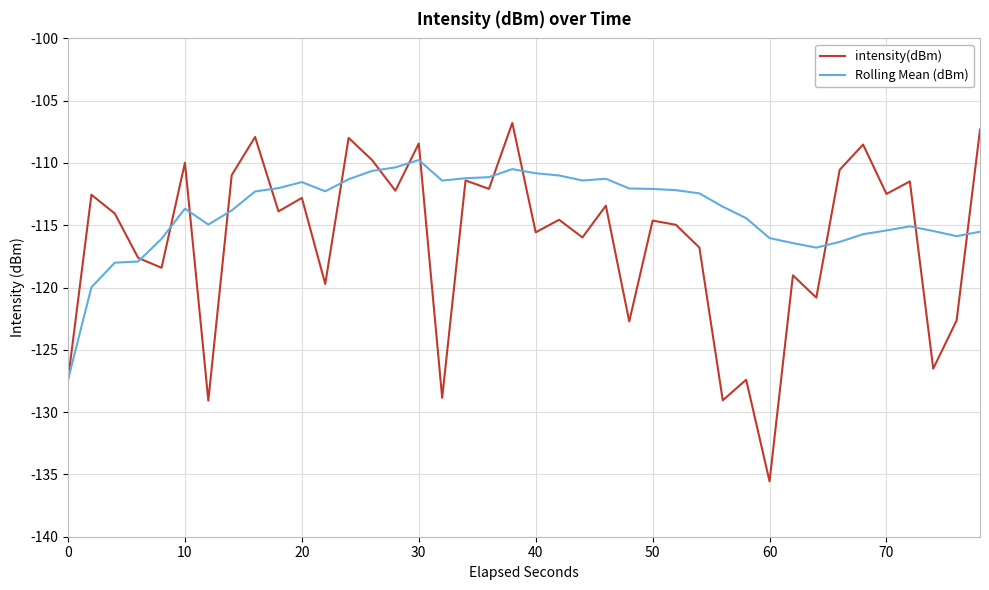

Which series has the largest total across all categories?

Rolling Mean (dBm)